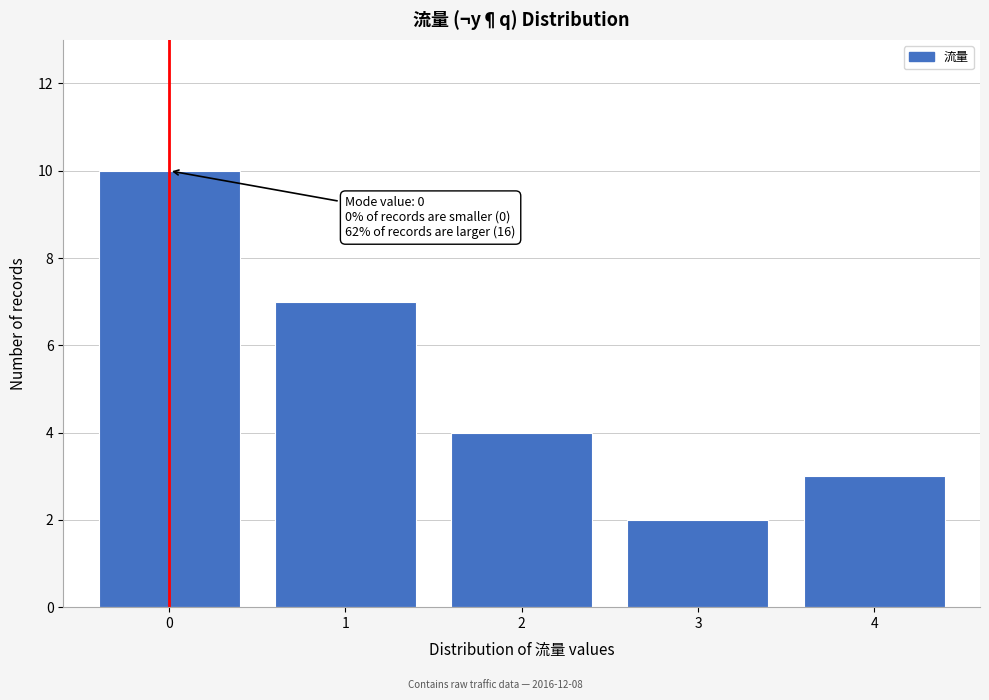

Reading left to right, list all the values displayed in this chart.

10	7	4	2	3